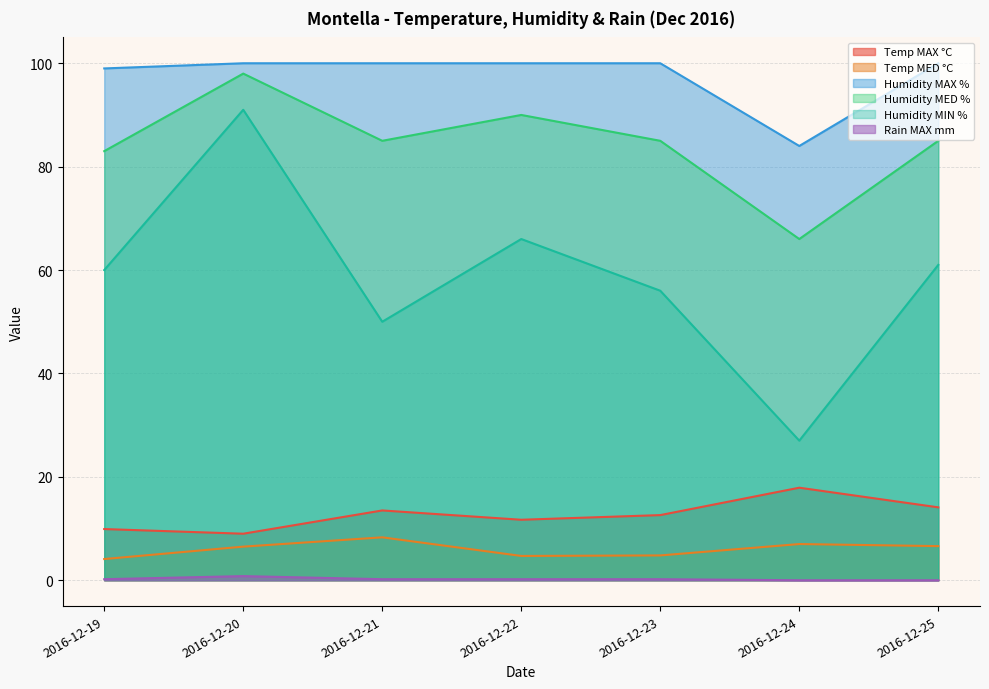

What is the difference between the highest and lowest values at 2016-12-22?

99.8